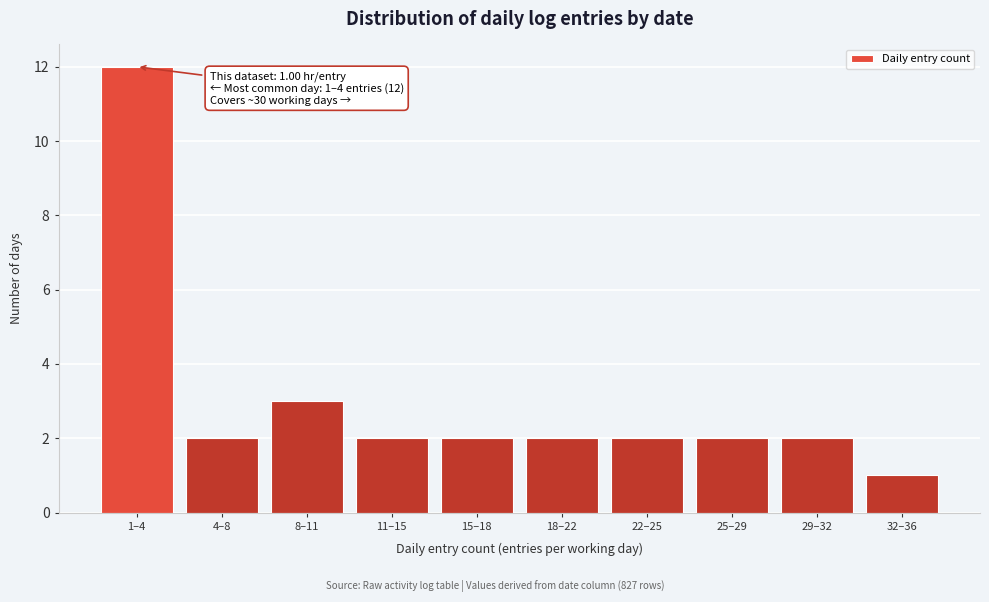

Reading left to right, transcribe all the data shown in this chart.

1–4=12	4–8=2	8–11=3	11–15=2	15–18=2	18–22=2	22–25=2	25–29=2	29–32=2	32–36=1